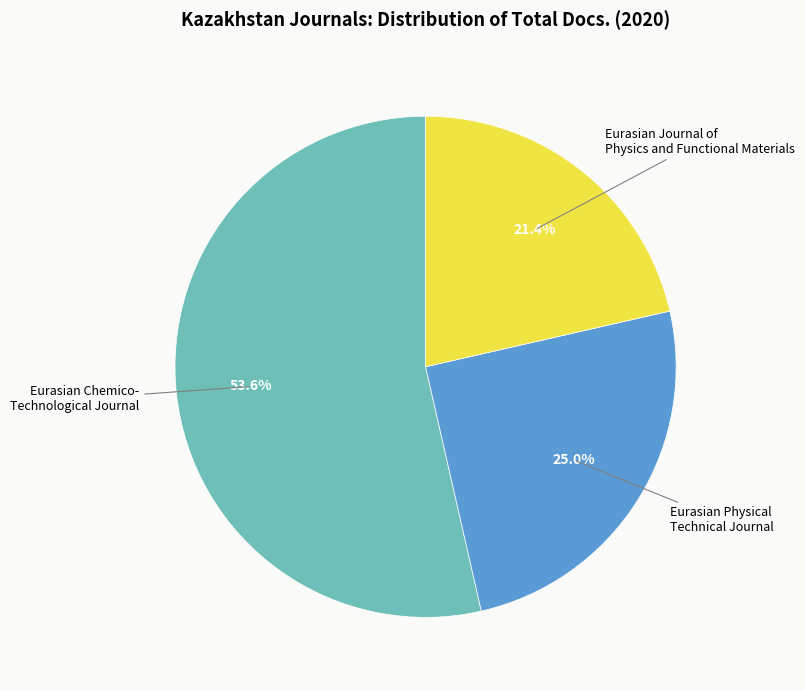

To the nearest percent, what percentage of the pie is Eurasian Physical Technical Journal?

25%